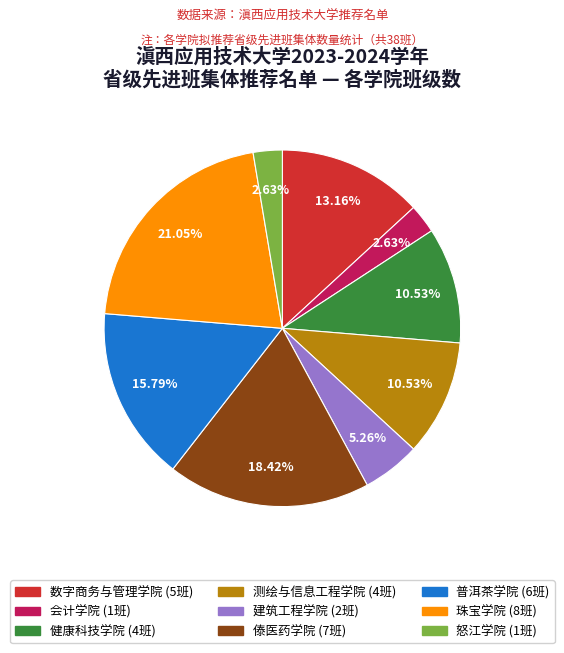

What is the largest slice in the pie chart?

珠宝学院